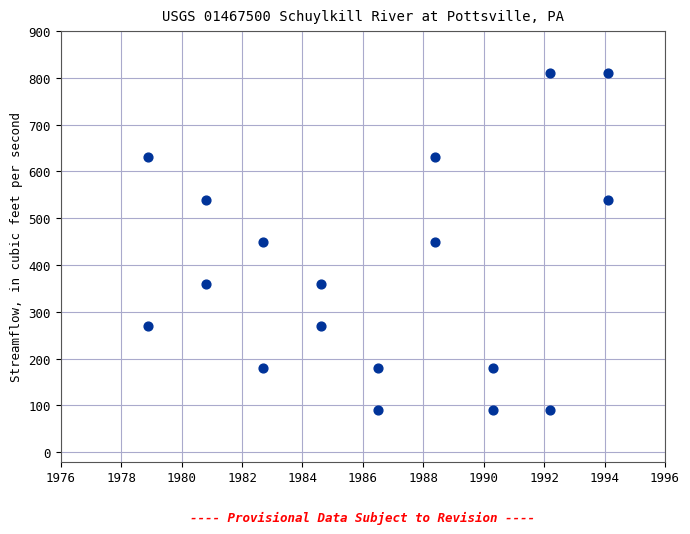

What is the range of Y values (max minus min)?

720